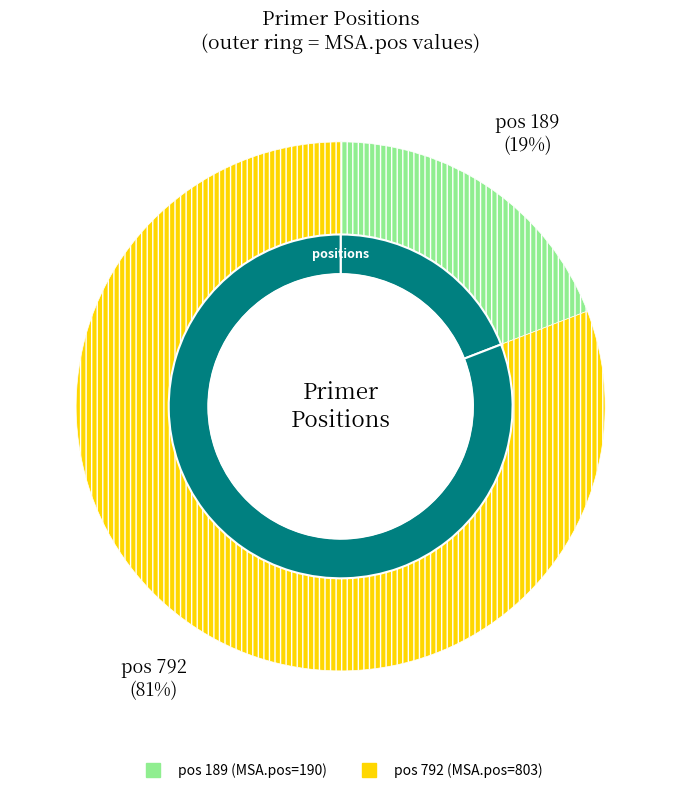

Is there a majority slice in this chart?

Yes